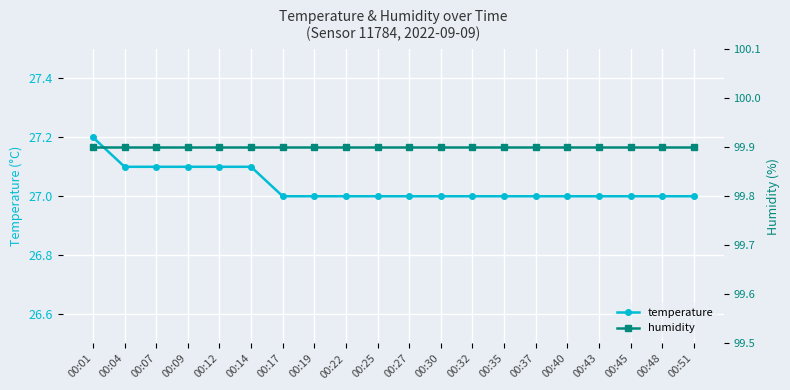

True or false: humidity has more than 0 points higher than both neighbors.

False